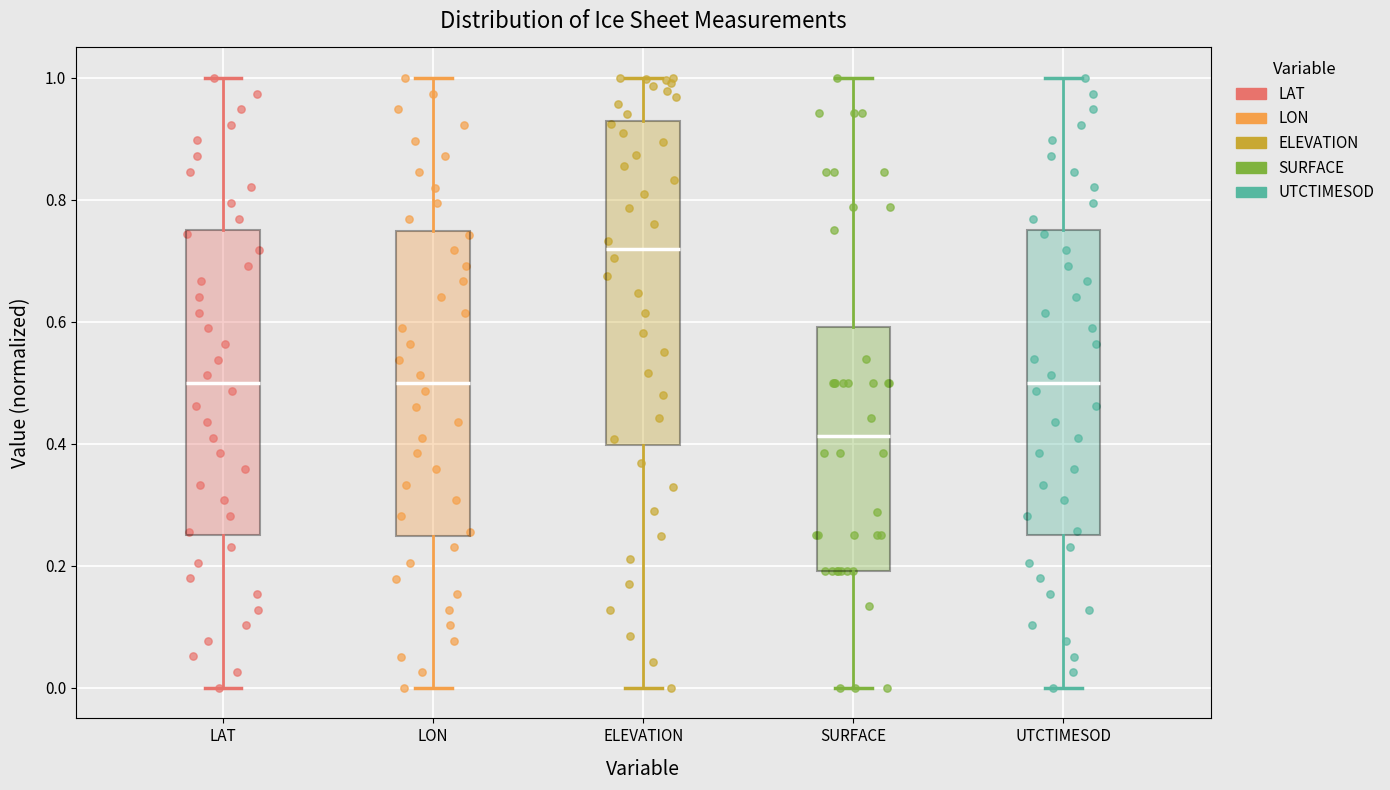

Comparing the boxes themselves (not the whiskers), which one is the tallest?

ELEVATION